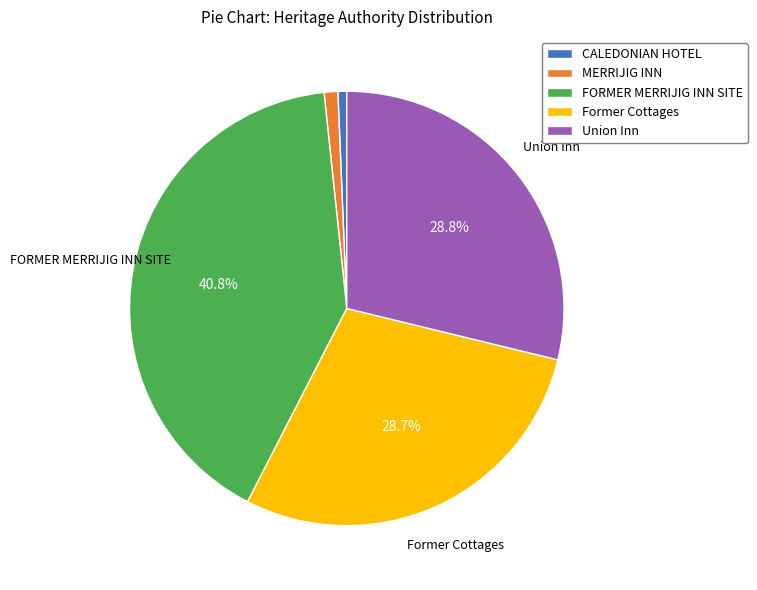

To the nearest percent, what percentage of the pie is Union Inn?

29%